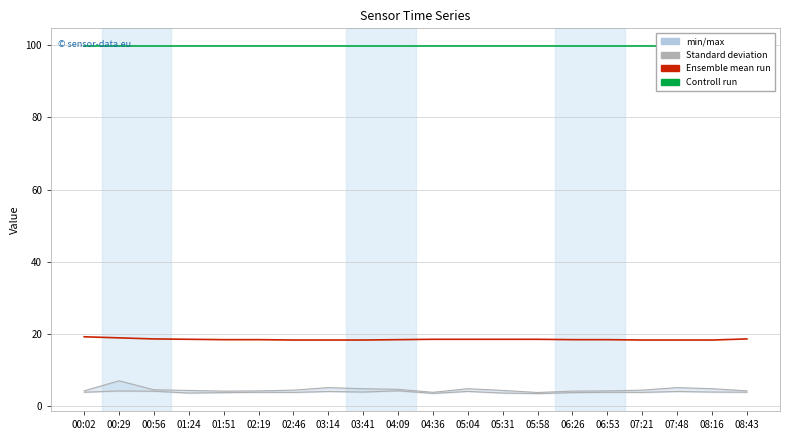

What is the smallest value displayed?

3.5